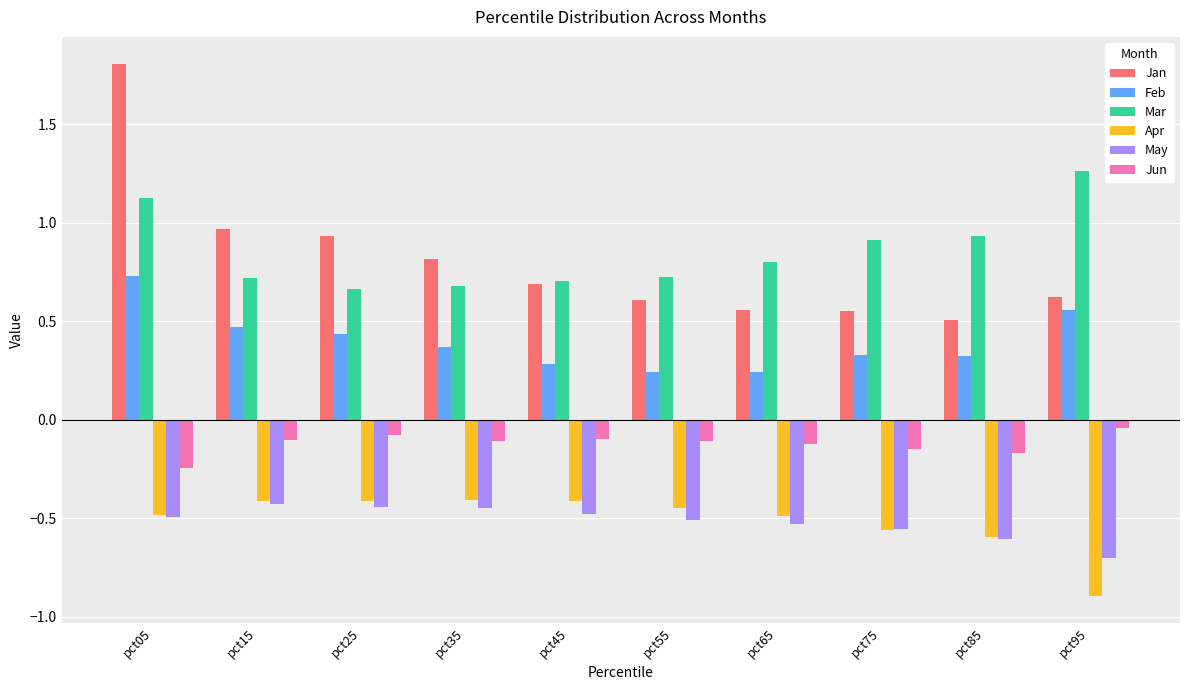

What is the total value across all series at pct05?

2.4